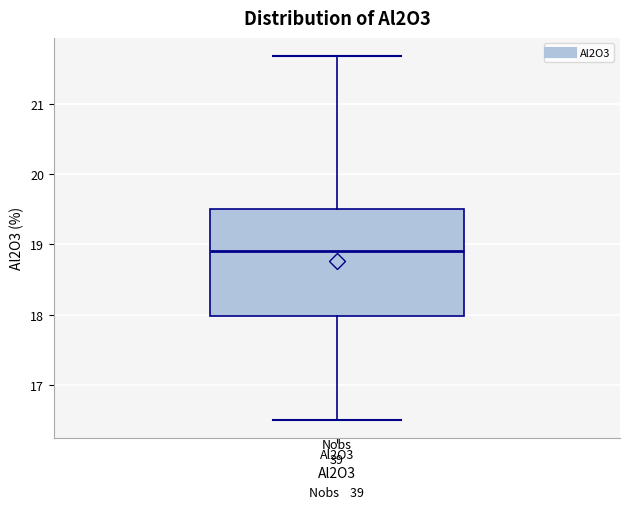

Transcribe this box plot: give where the median line is, the range the box spans, and where the two whiskers end, as read against the y-axis. The values are not printed on the chart, so give them approximately, as read against the axis.

median 18.9, box 18.0 to 19.5, whiskers 16.5 to 21.7